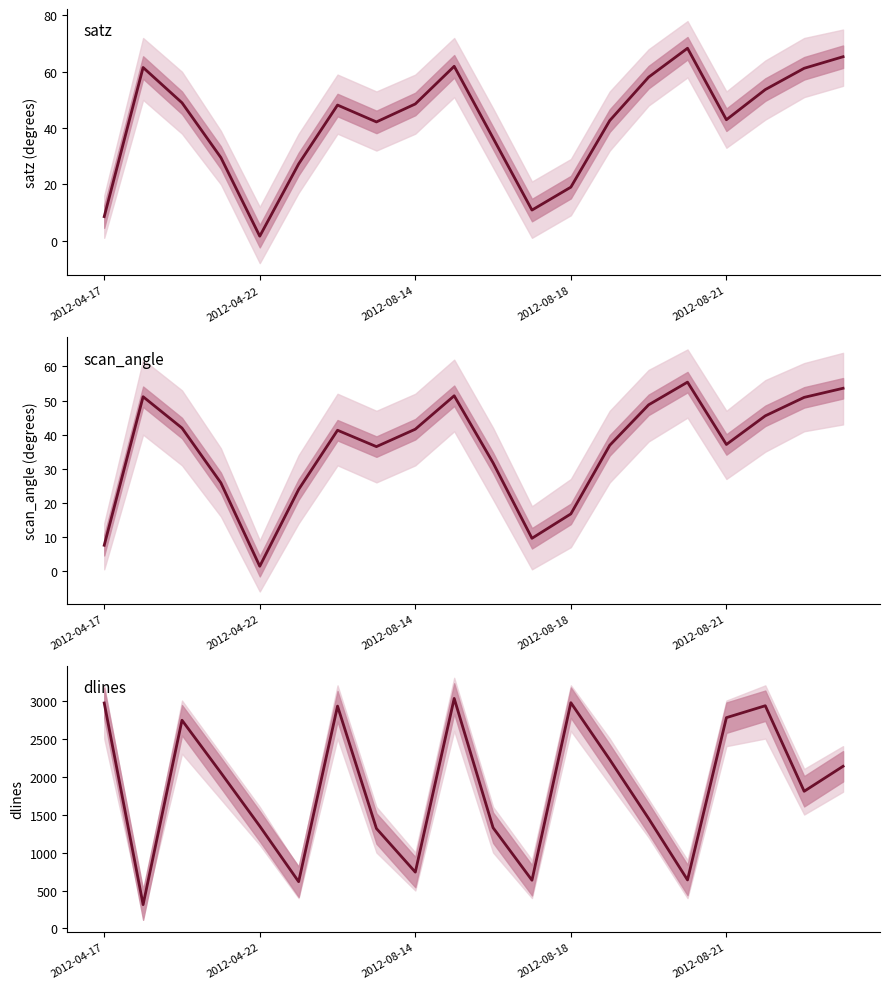

What is the value of the scan_angle point at the 19th from the left?

50.9